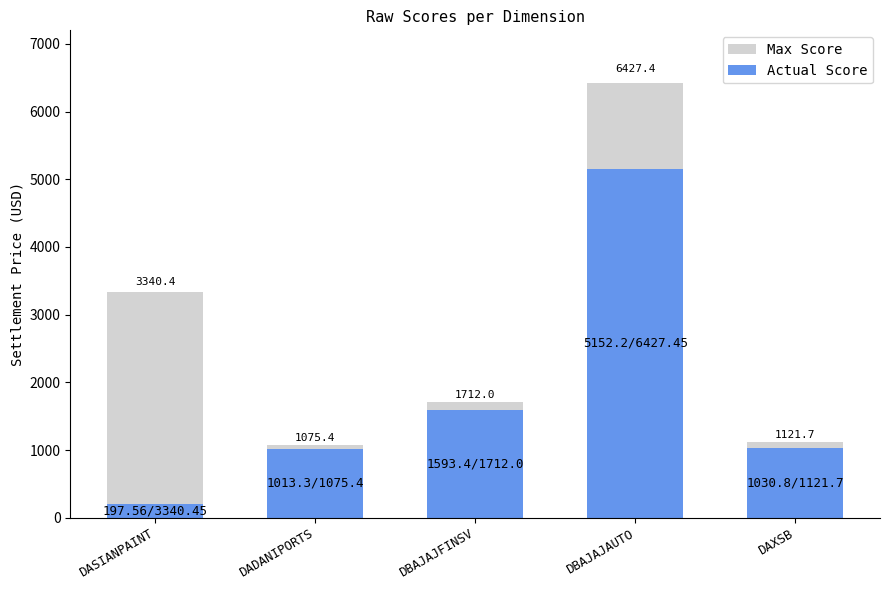

What is the label of the 1st bar from the left?

DASIANPAINT